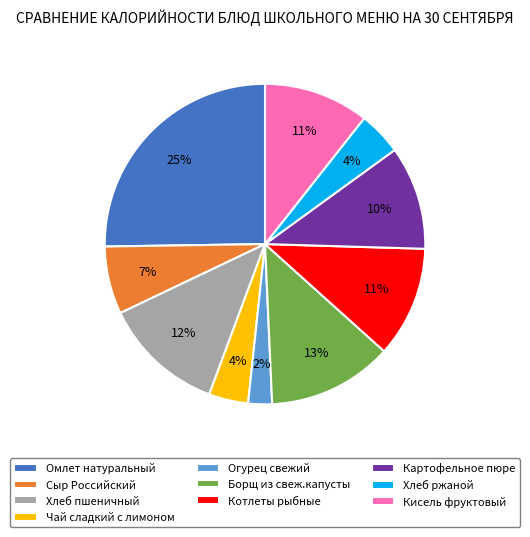

True or false: Огурец свежий accounts for 2% of the total.

True